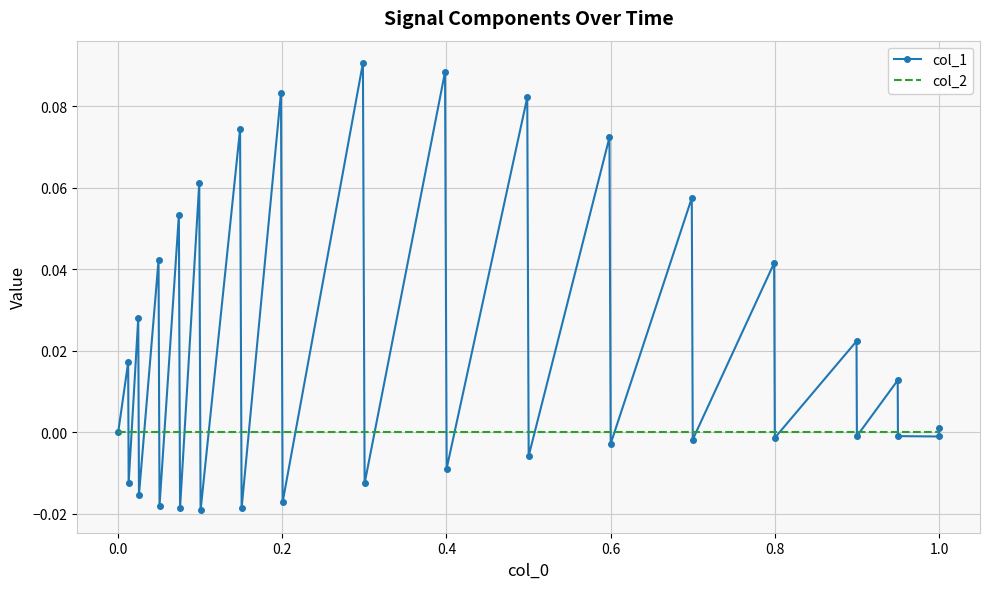

How many series are shown in this chart?

2